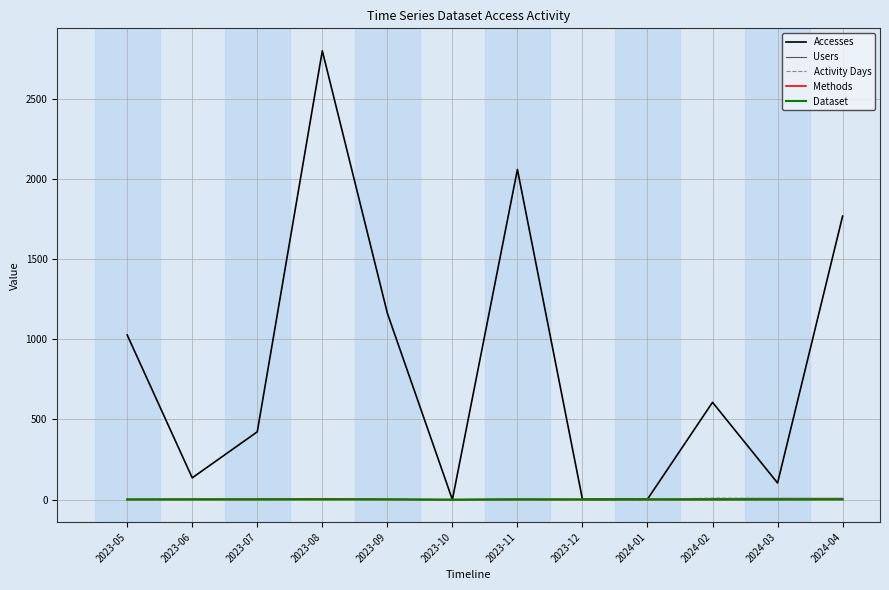

Which label corresponds to the largest value in the chart?

2023-08